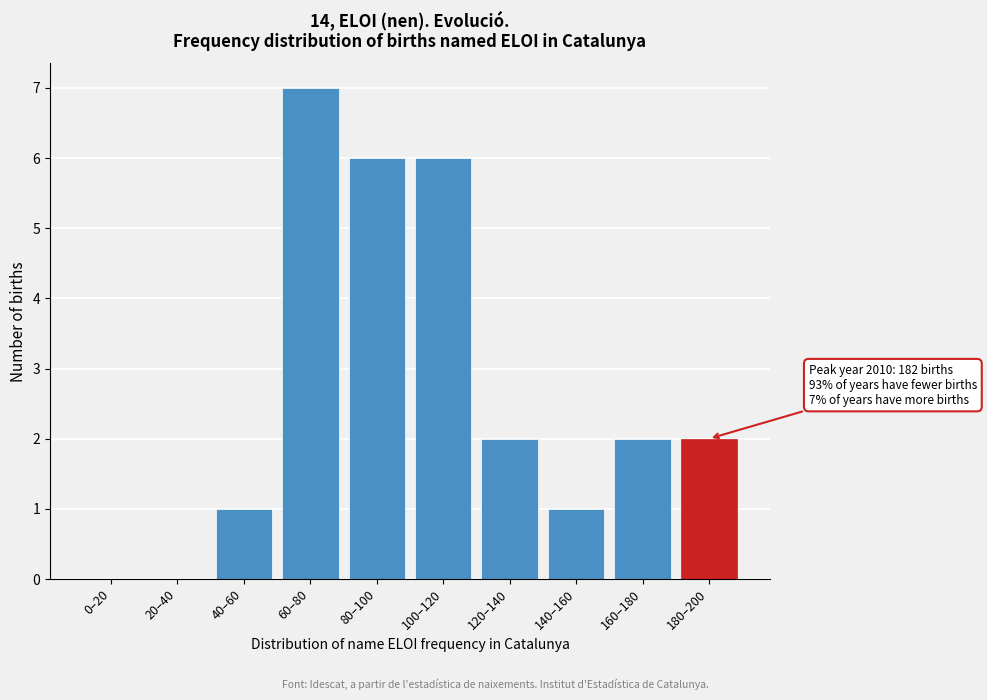

Reading right to left, transcribe all the data shown in this chart.

180–200=2	160–180=2	140–160=1	120–140=2	100–120=6	80–100=6	60–80=7	40–60=1	20–40=0	0–20=0